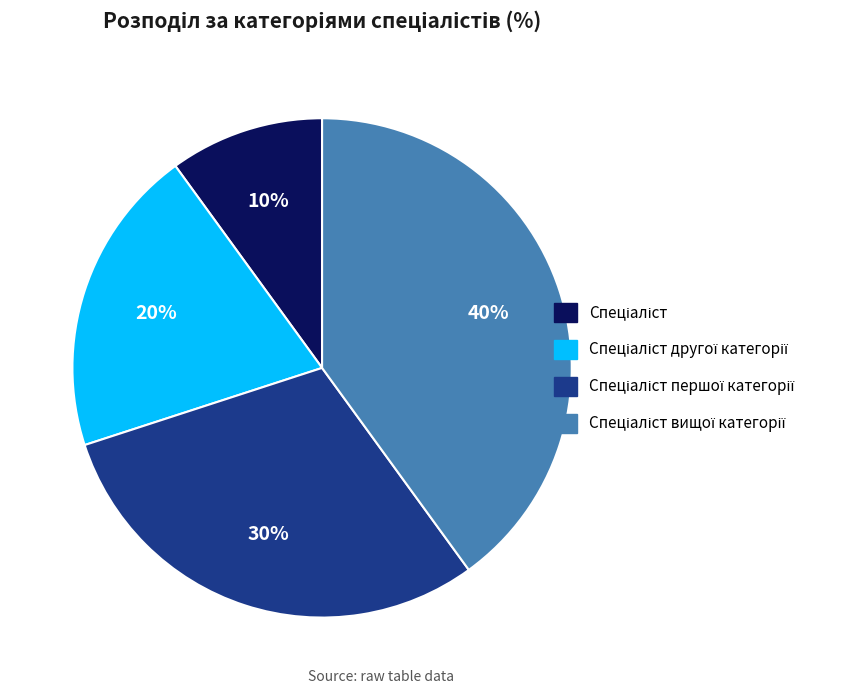

To the nearest percent, what is the difference between the largest and smallest slice percentages?

30%